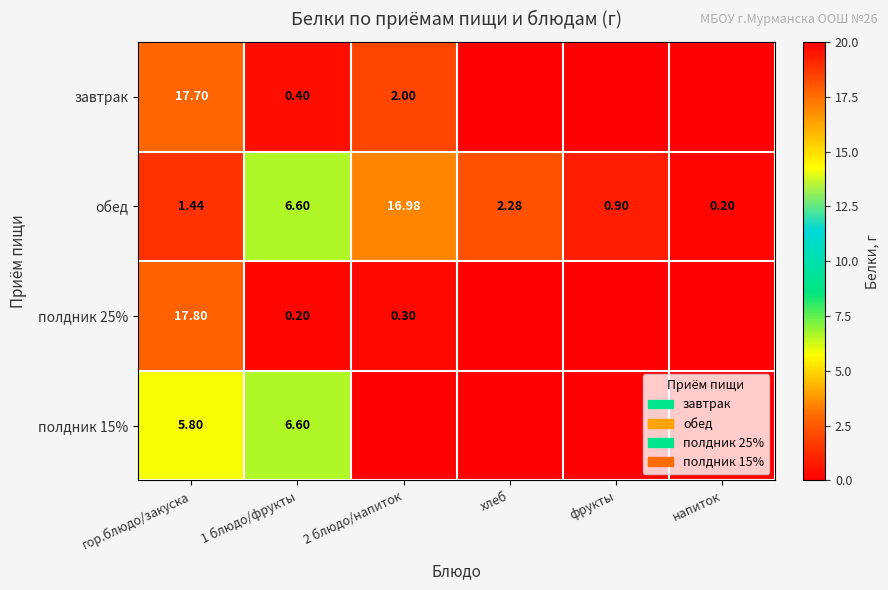

What is the sum of the обед values at 2 блюдо/напиток and фрукты?

17.9